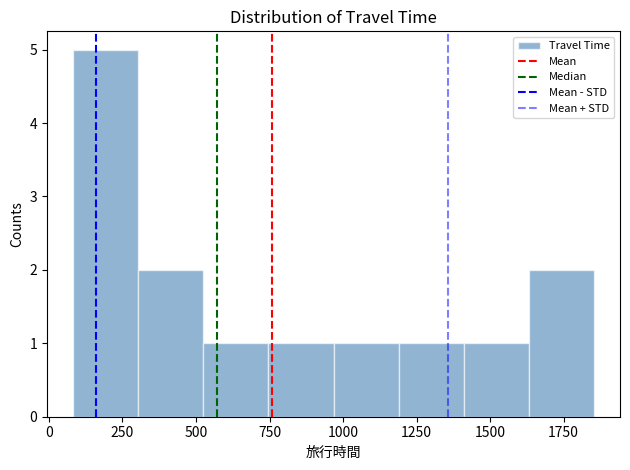

Reading left to right, list every bar in this chart as the range it spans on the x-axis followed by its height. Neither the bar edges nor the heights are printed on the chart, so give them approximately, as read against the axes.

100 to 300: 5
300 to 500: 2
500 to 750: 1
750 to 950: 1
950 to 1200: 1
1200 to 1400: 1
1400 to 1650: 1
1650 to 1850: 2